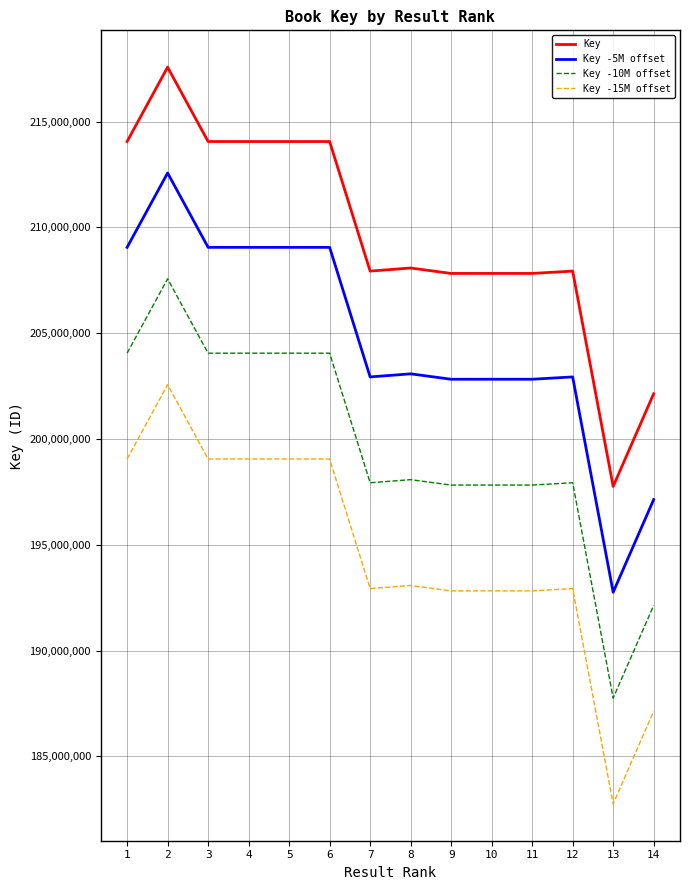

Which series has the largest total across all categories?

Key